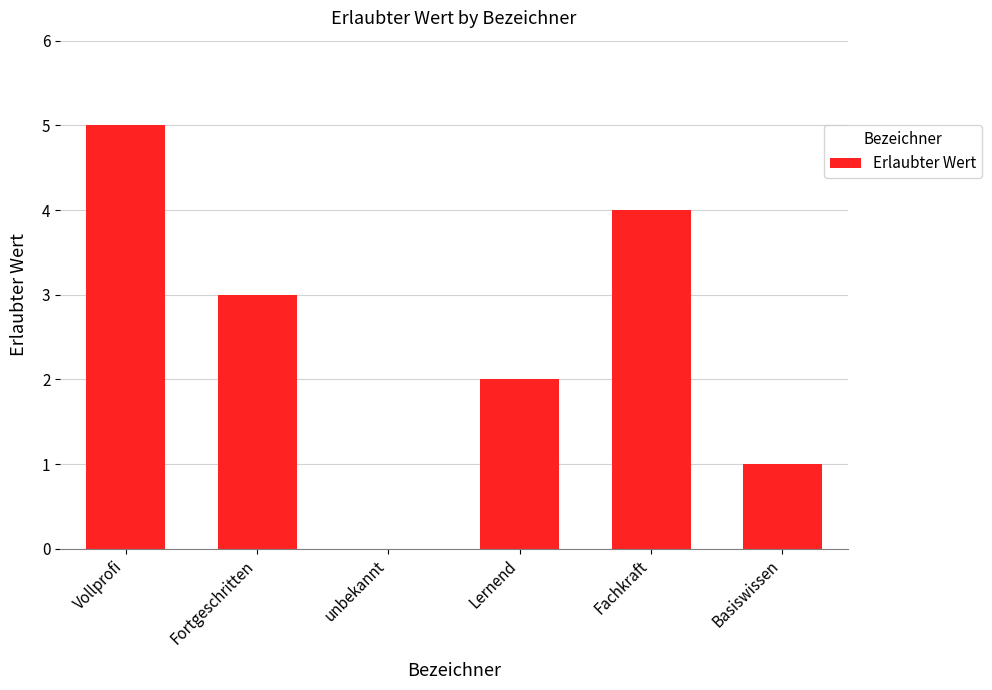

What is the change in value from Lernend to Fachkraft?

+2